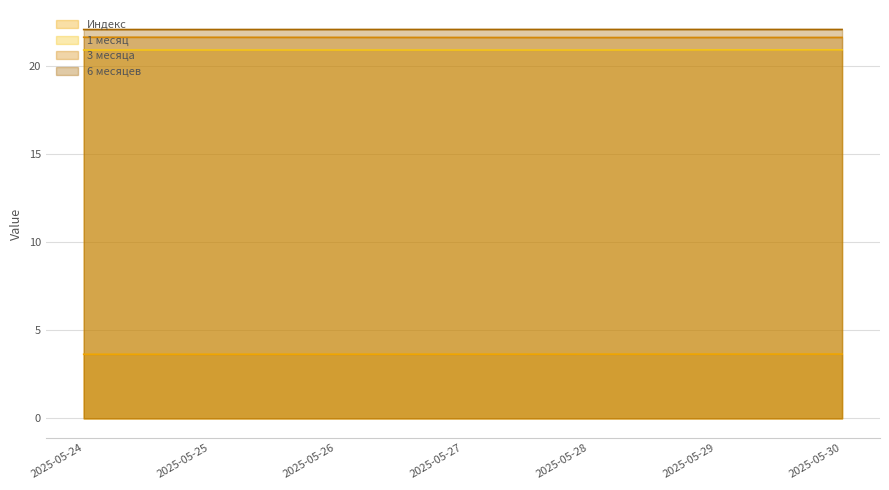

Reading left to right, transcribe all the data shown in this chart.

Индекс: 3.6	3.6	3.6	3.6	3.6	3.7	3.7
1 месяц: 20.9	20.9	20.9	20.9	20.9	20.9	20.9
3 месяца: 21.6	21.6	21.6	21.6	21.6	21.6	21.6
6 месяцев: 22.1	22.1	22.1	22.1	22.1	22.1	22.1